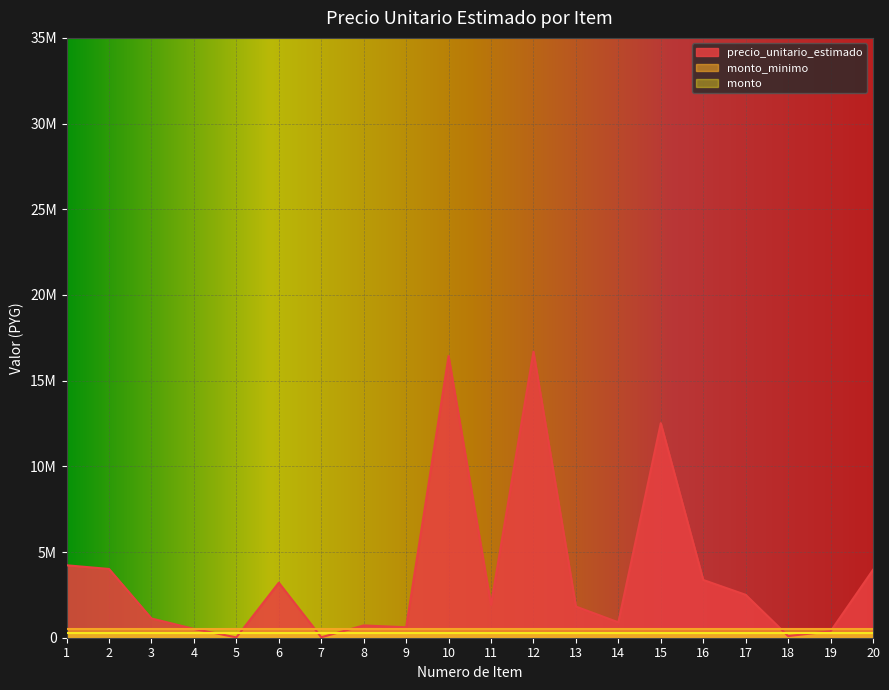

List the series in order of their peak value, lowest first.

monto_minimo, monto, precio_unitario_estimado